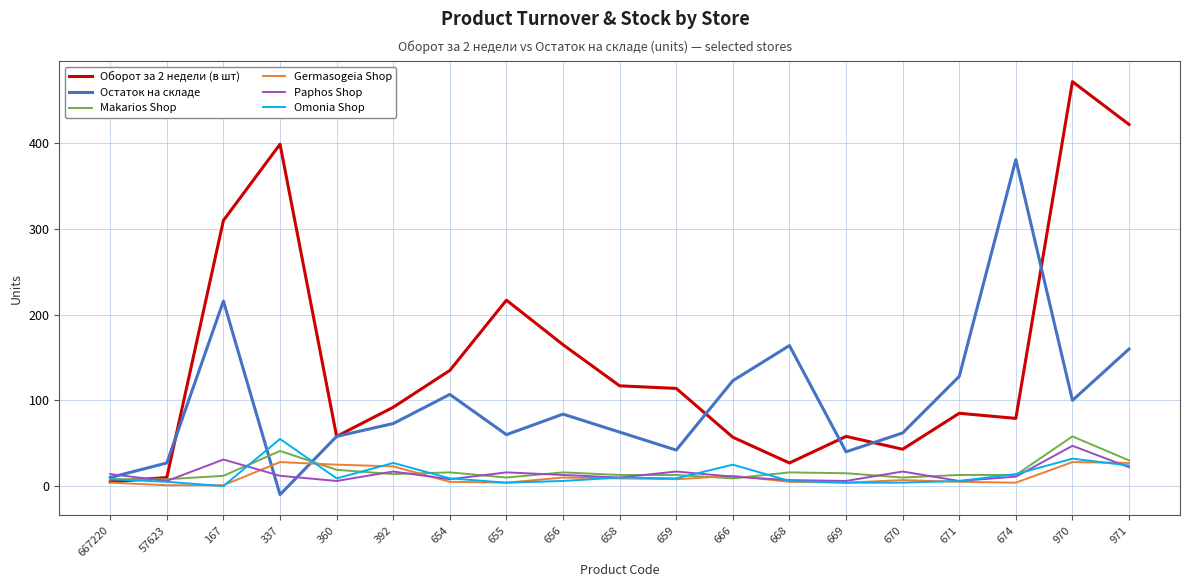

Is this an area chart (filled region under the line)?

No